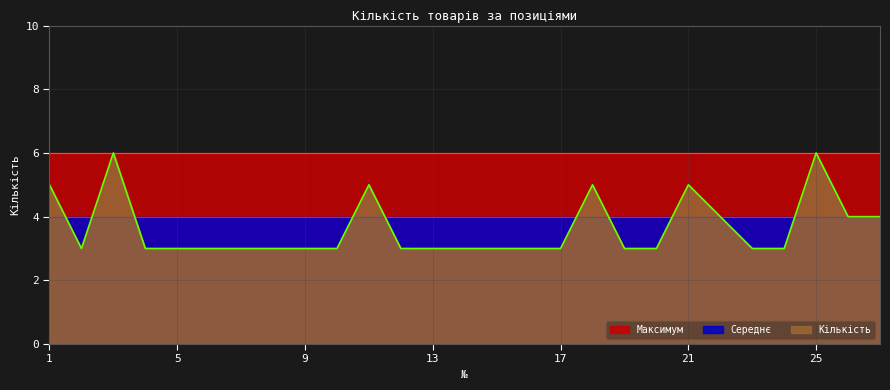

List the series in order of their peak value, highest first.

Кількість, Максимум, Середнє